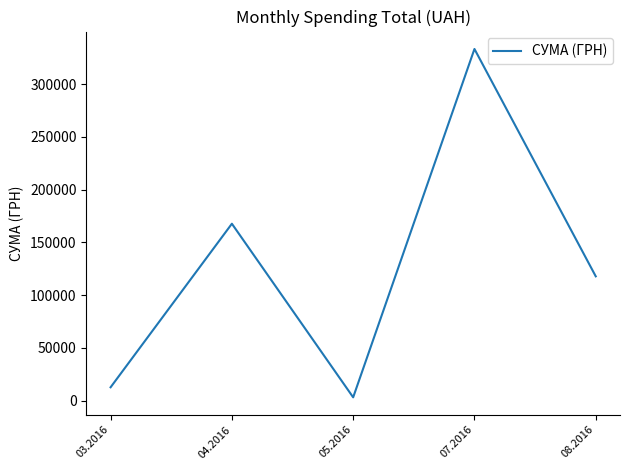

Count the number of data series in this chart.

1